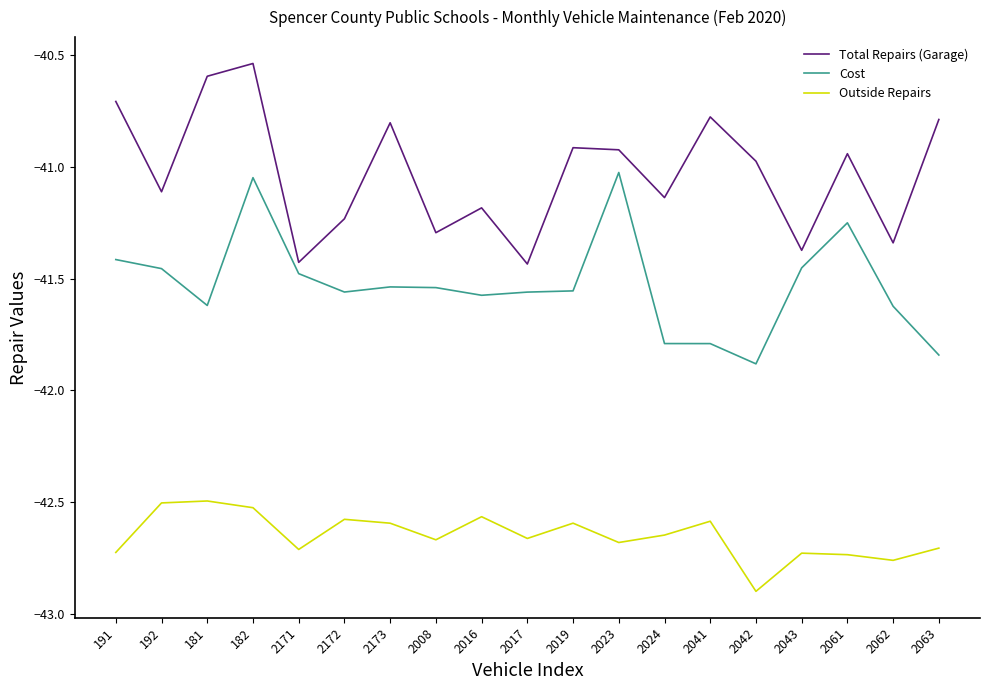

What is the sum of the Total Repairs (Garage) values at 2017 and 2042?

-82.4